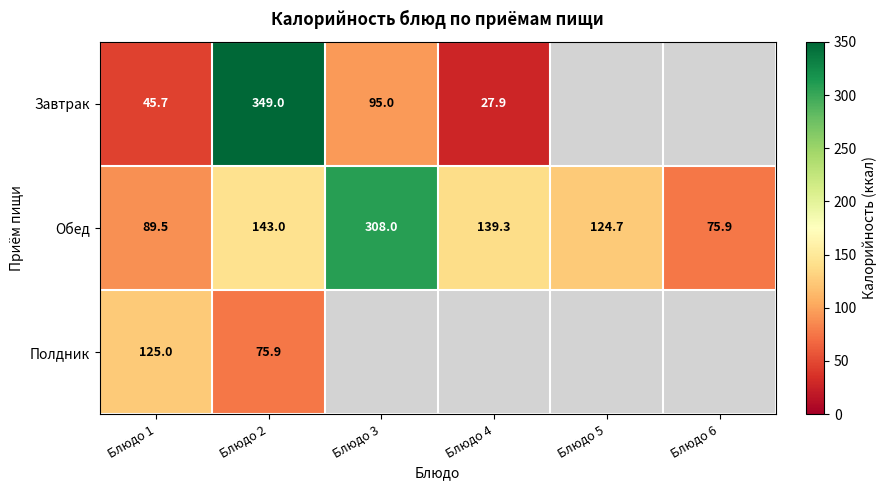

Is the value of Полдник at Блюдо 2 greater than the value of Завтрак at Блюдо 1?

Yes